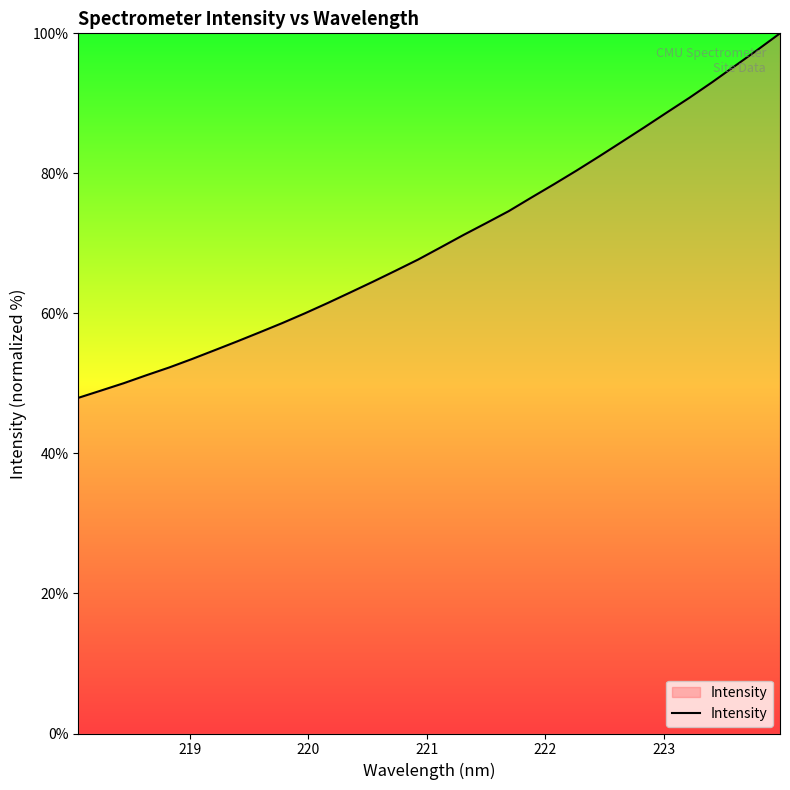

What is the difference between the maximum and minimum values?

52.1